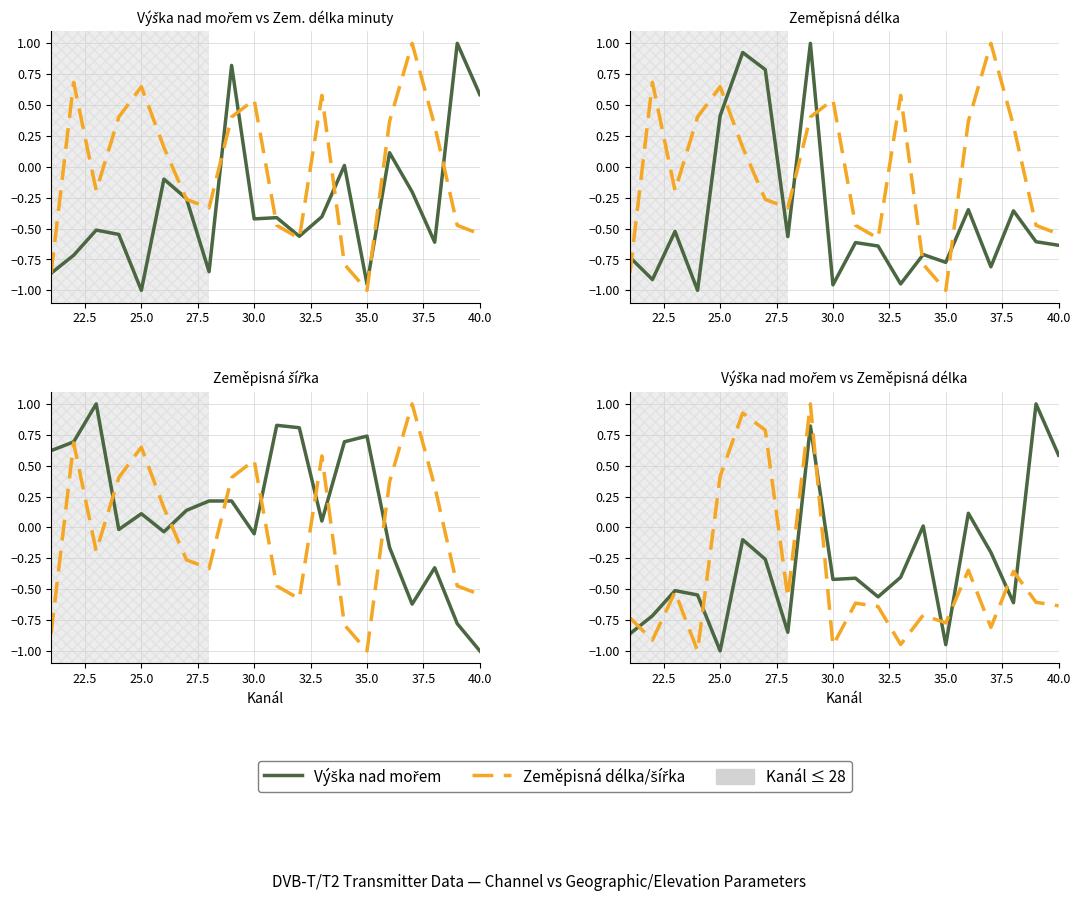

The value of Zem. délka minuty at 10 is -0.6. True or false?

False